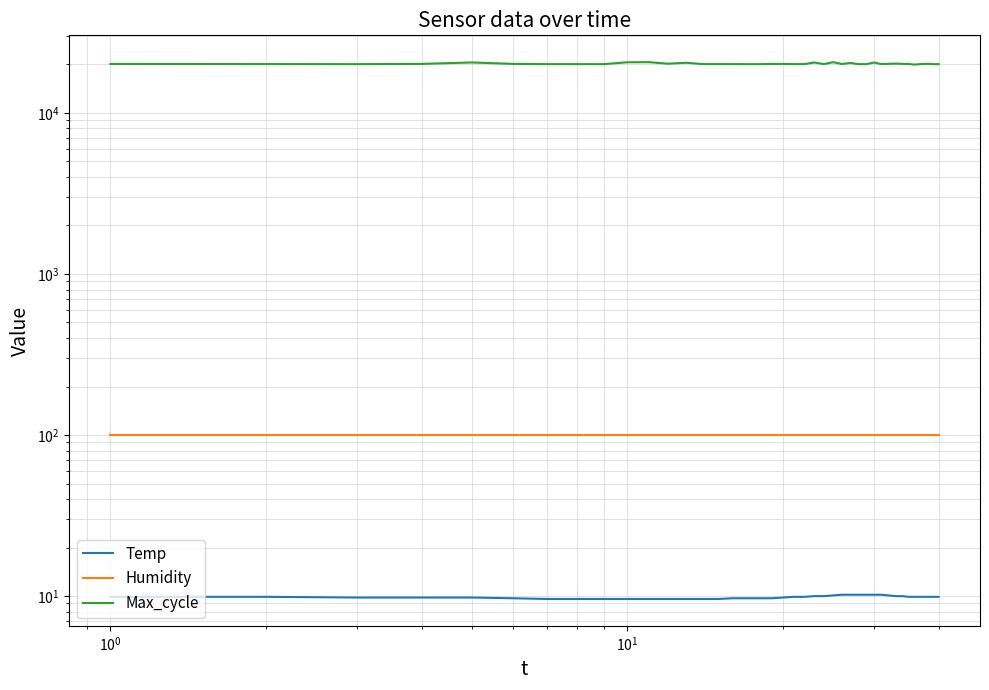

True or false: Humidity and Max_cycle intersect in this chart.

False